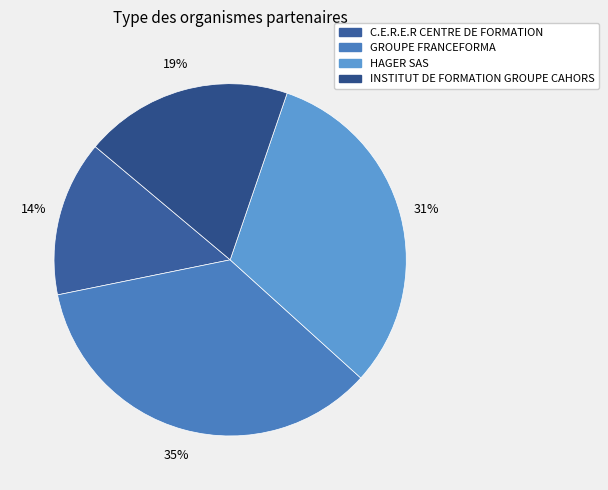

Is there a majority slice in this chart?

No